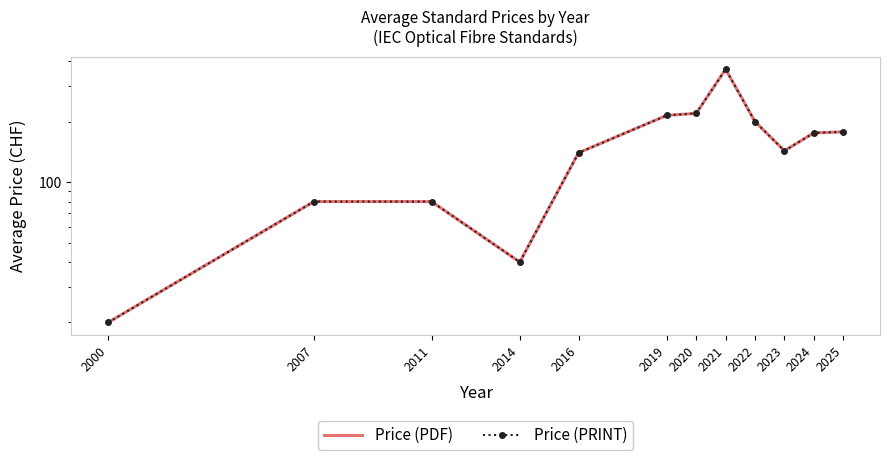

Which category has the highest value in the Price (PDF) series?

2021